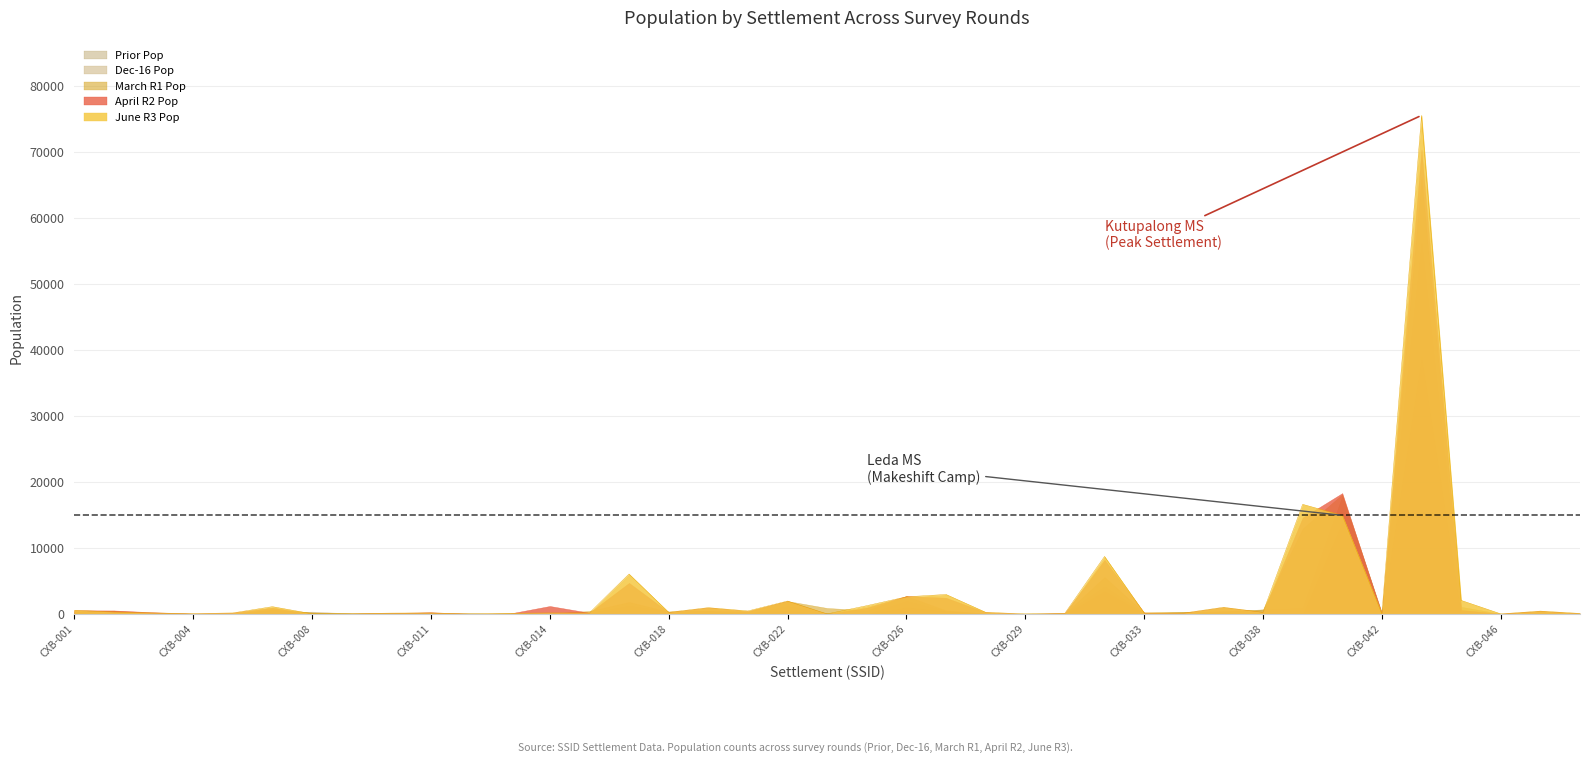

How many intersections are there between June R3 Pop and Prior Pop?

12